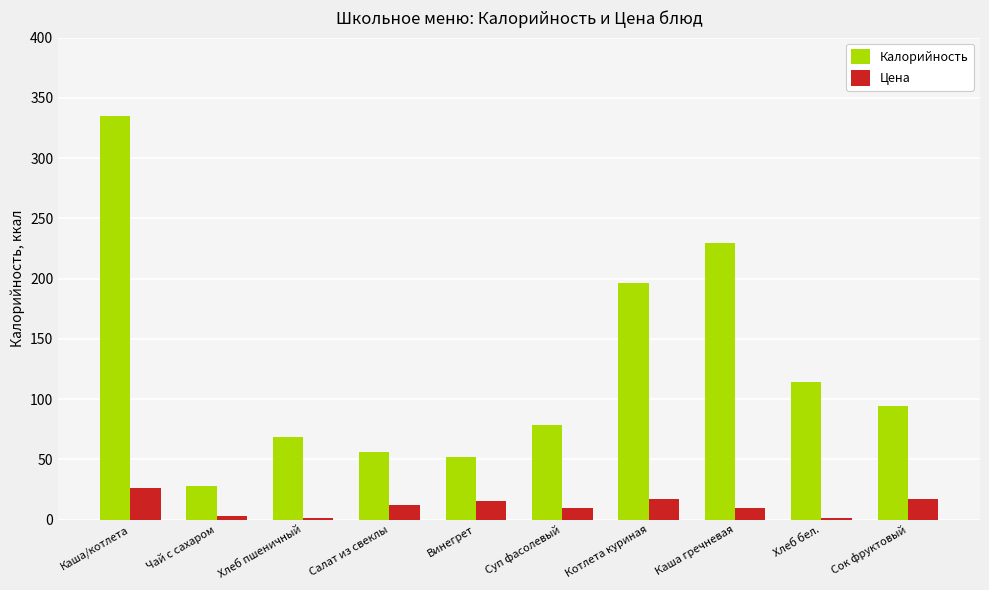

Does the chart contain stacked bars?

No